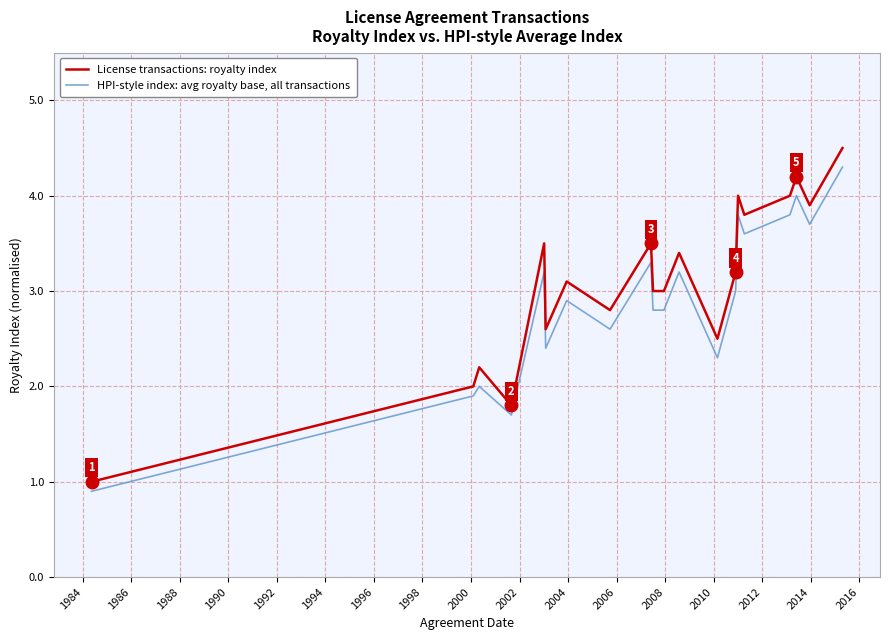

List the series in order of their peak value, highest first.

License transactions: royalty index, HPI-style index: avg royalty base, all transactions